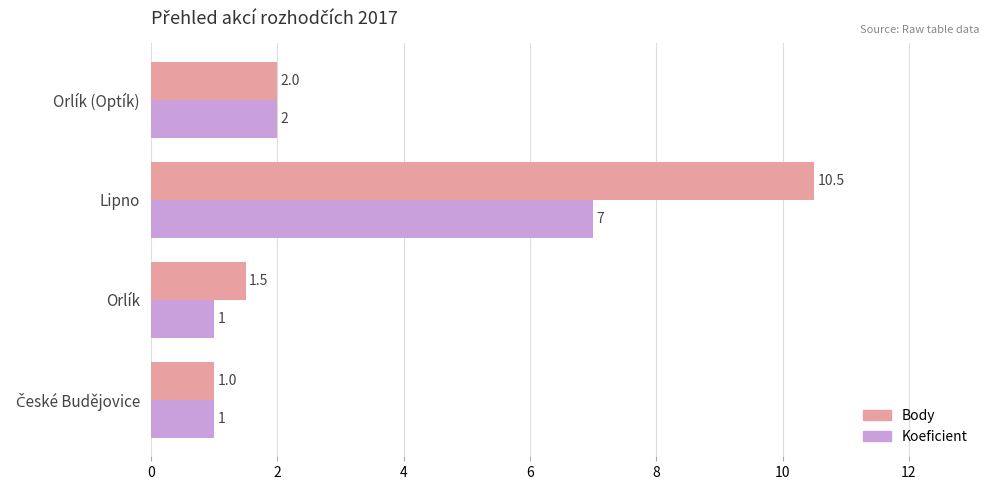

List the series in order of their peak value, highest first.

Body, Koeficient